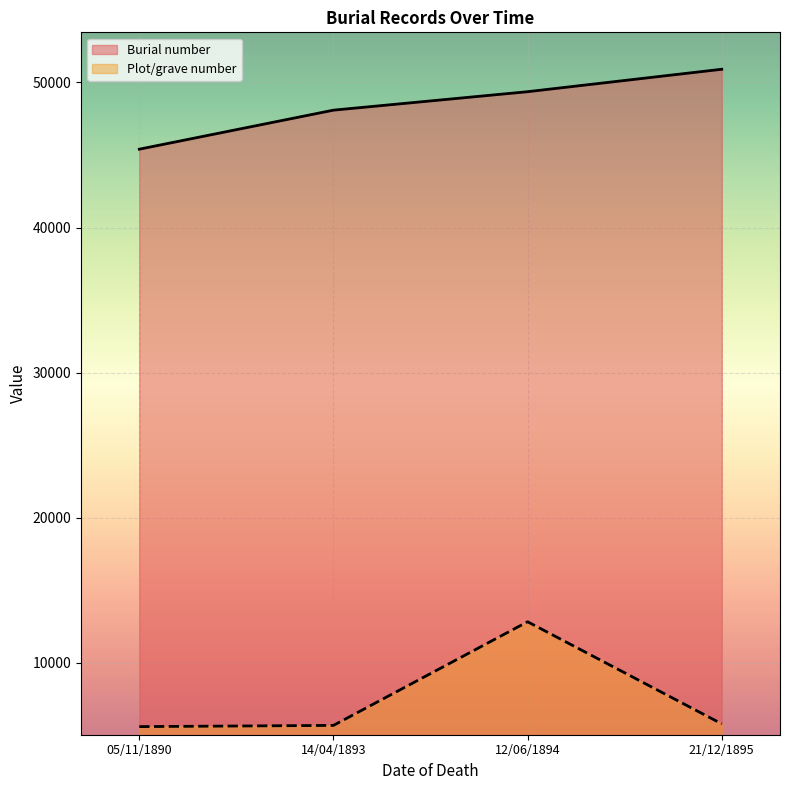

What position from the left is 21/12/1895?

4